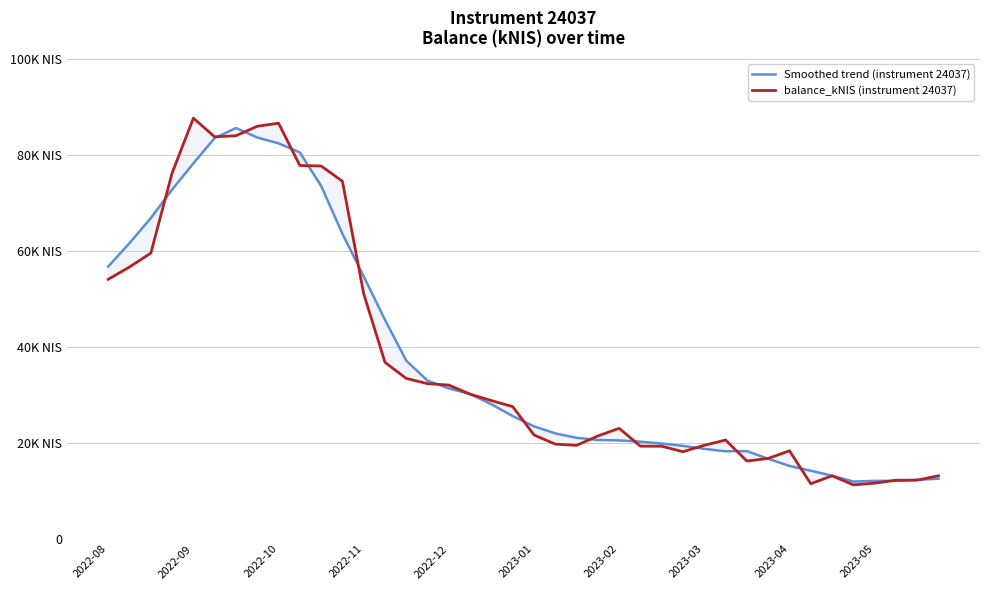

Is the value of balance_kNIS (instrument 24037) at 2023-01 greater than the value of Smoothed trend (instrument 24037) at 2023-03?

Yes